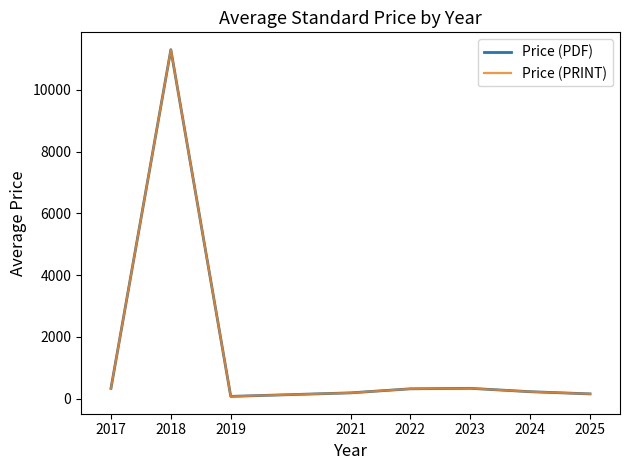

What is the total value across all series at 2022?

628.0